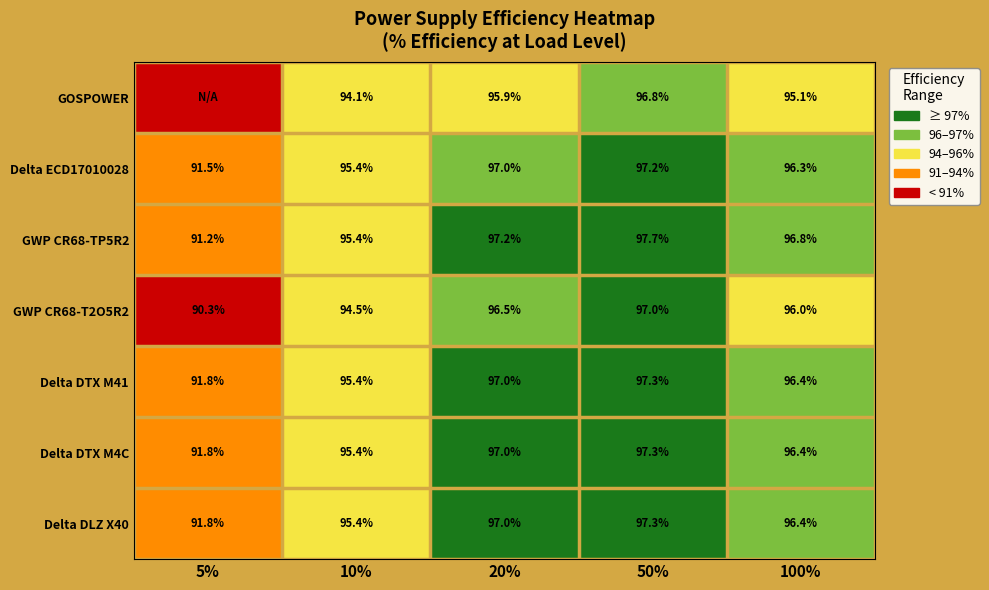

How many data points in Delta DTX M4C are less than 96?

2